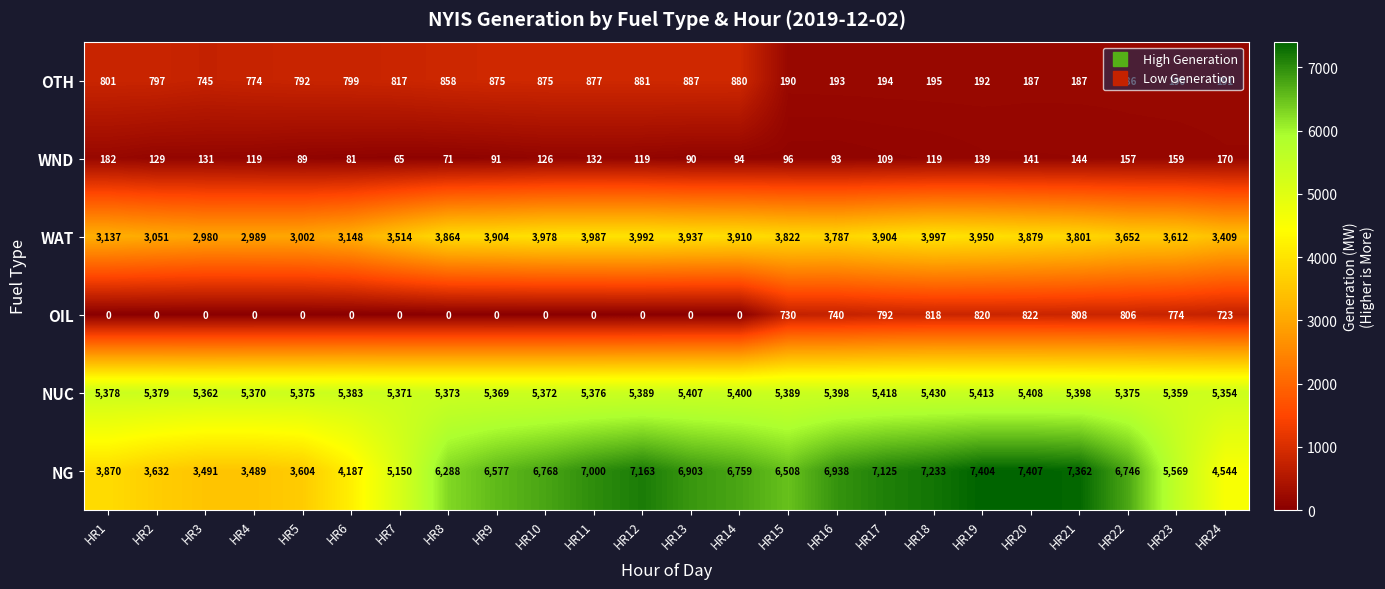

What is the highest value of the NG series?

7407